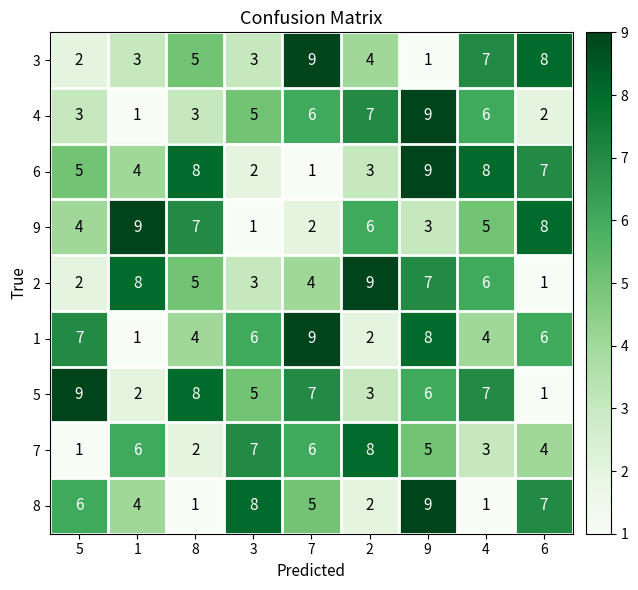

Count the 8 values in the range 2 to 7.

5